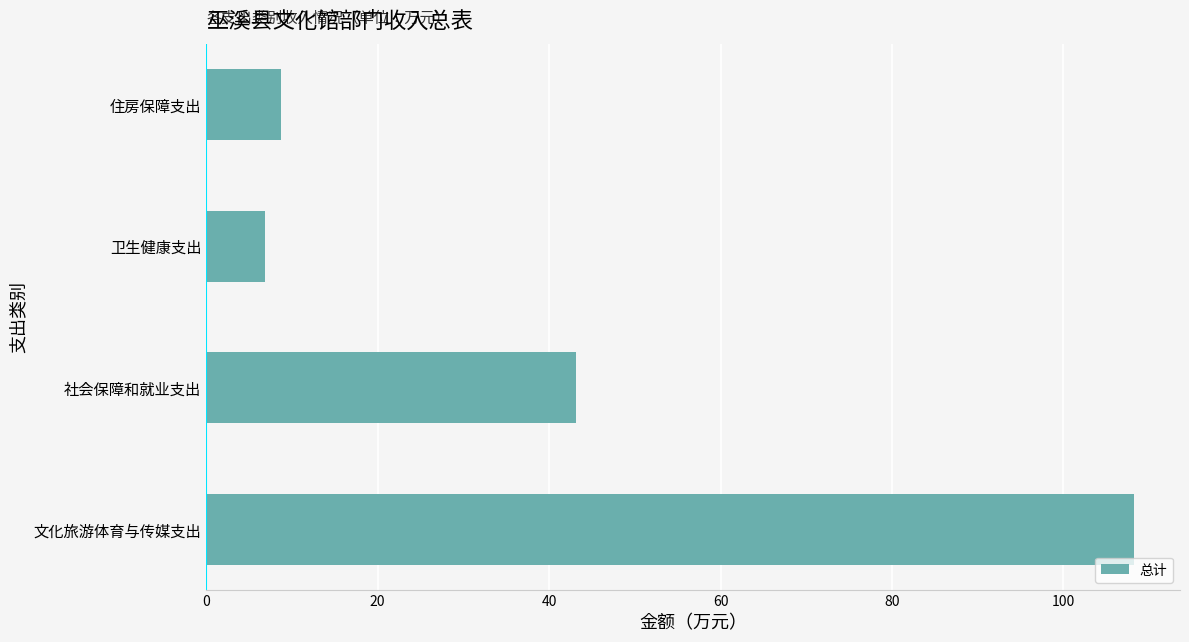

The value at 社会保障和就业支出 is 43.2. True or false?

True